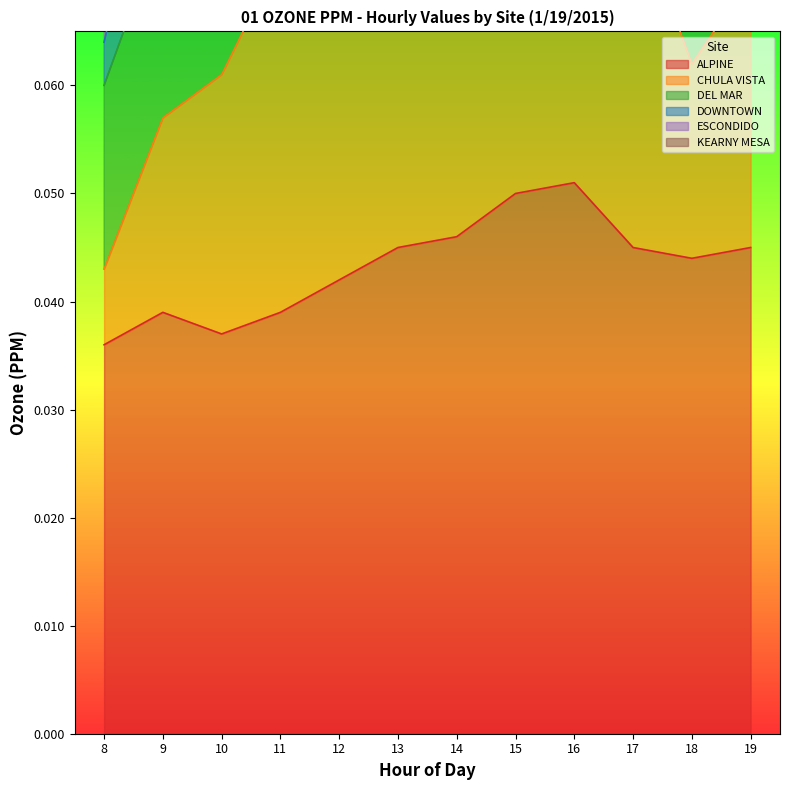

Is it true that ALPINE equals 0.1 at 12?

False